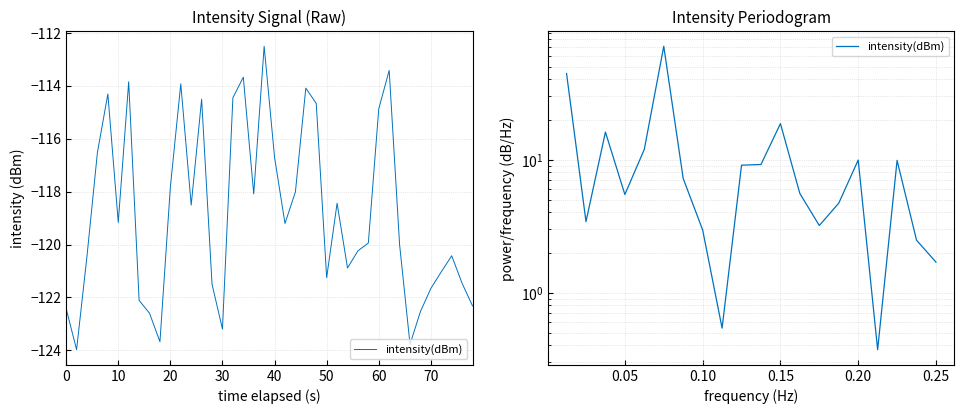

How many data points are less than 7?

10